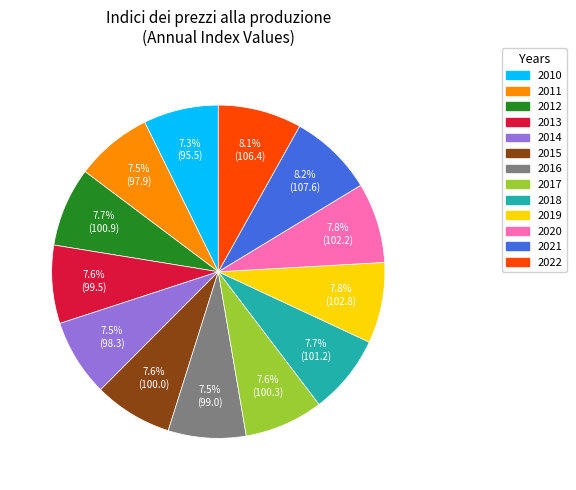

What percentage do 2010 and 2015 together represent?

14.9%